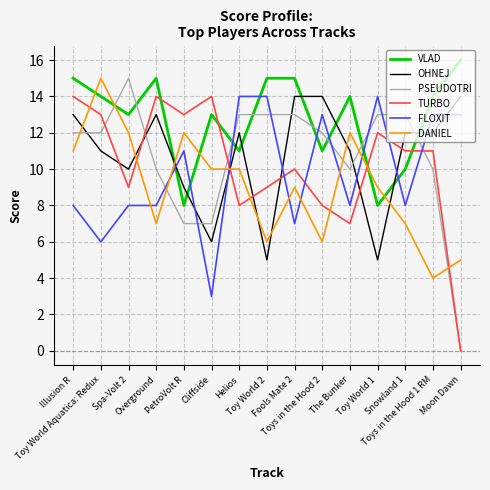

How many categories are shown in the chart?

15